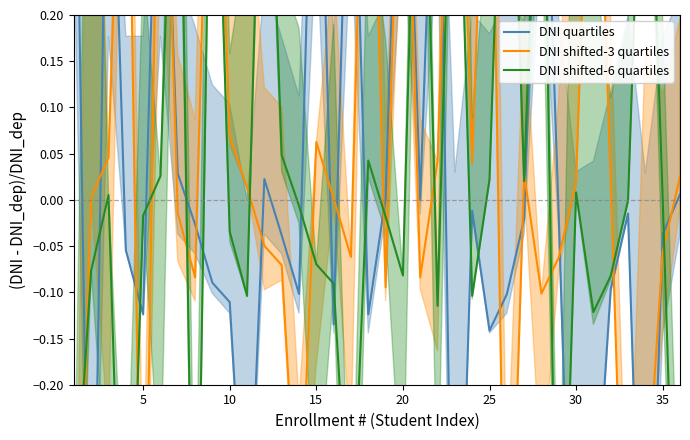

How many data points does each series have?

36